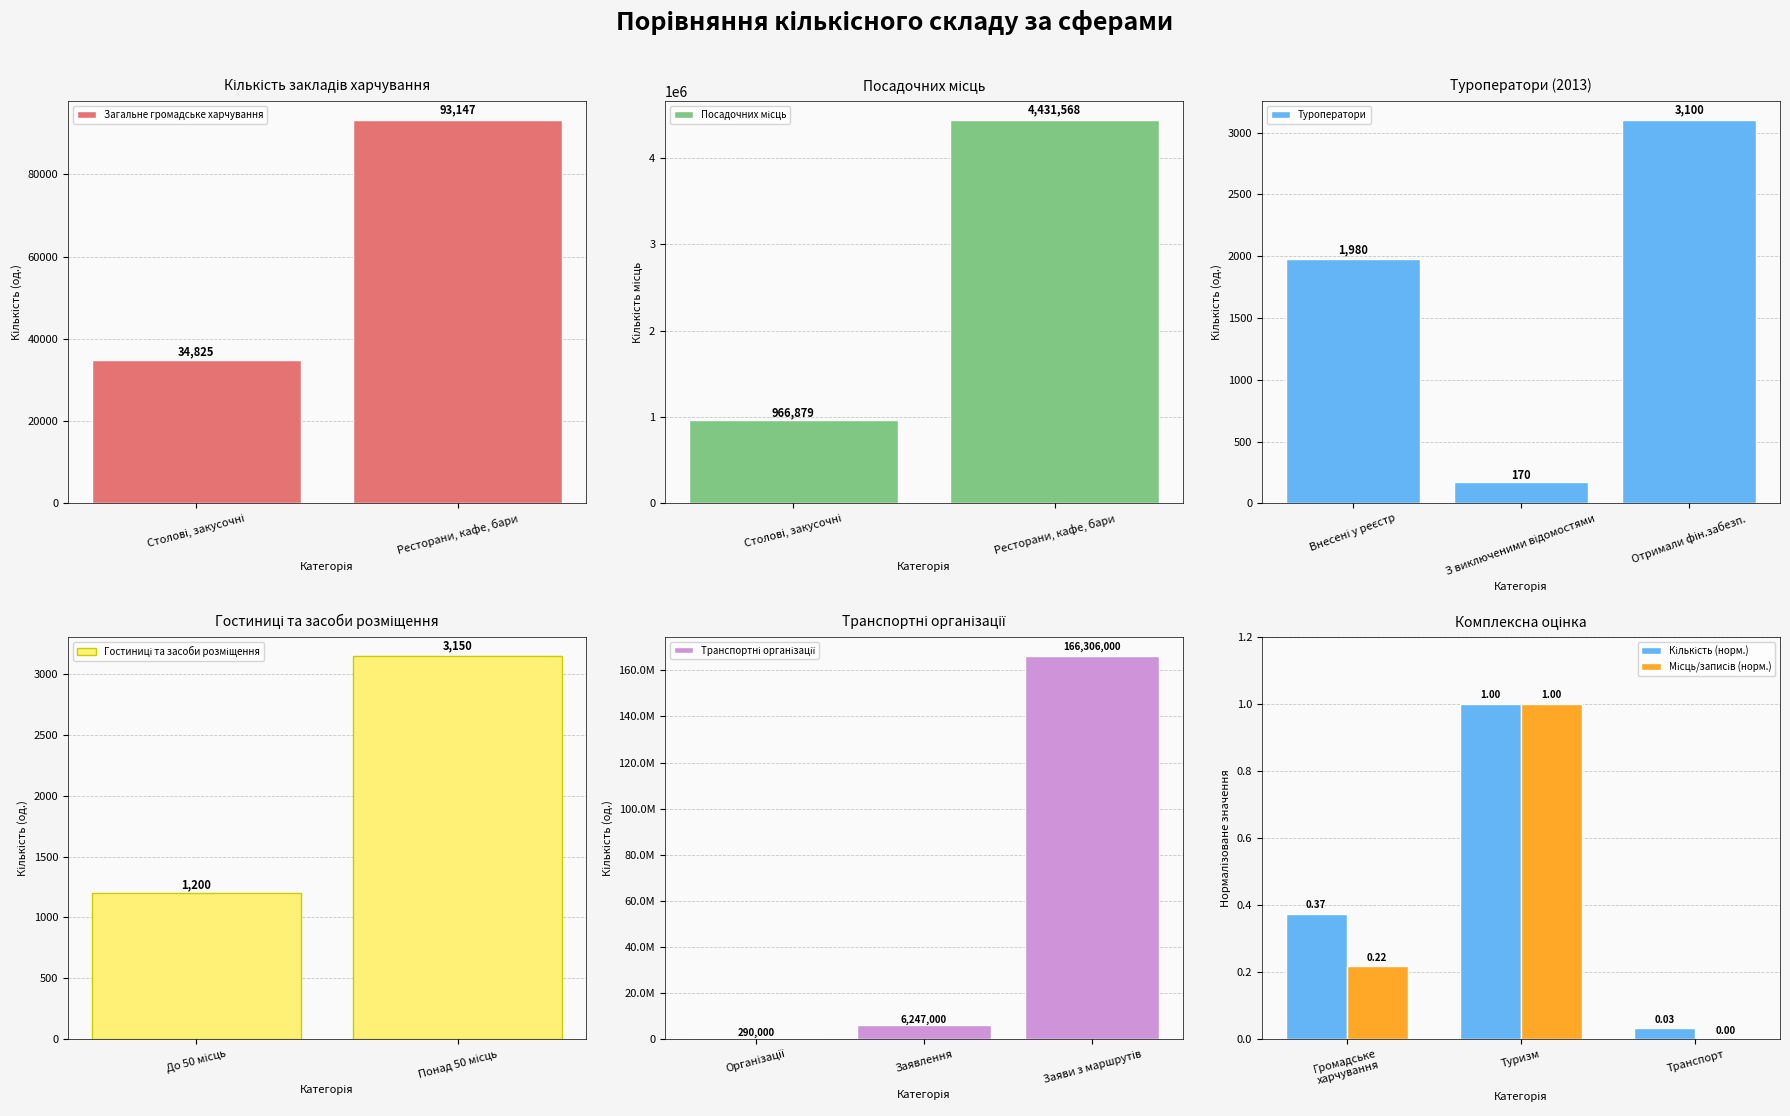

What is the sum of all Туроператори values?

5250